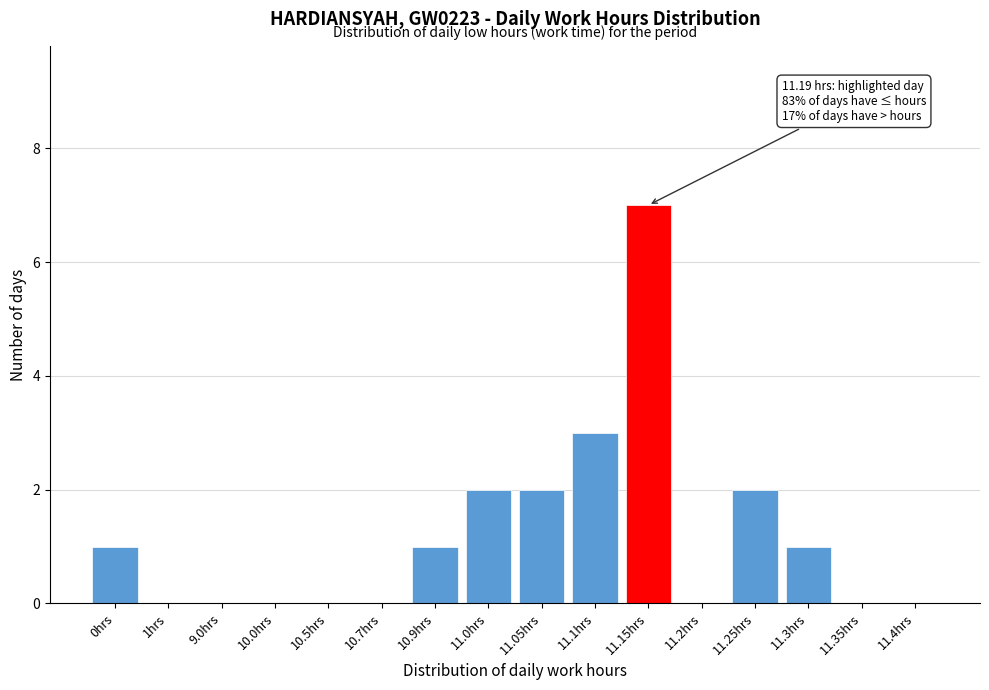

Reading left to right, extract all data points from this chart.

0hrs=1	1hrs=0	9.0hrs=0	10.0hrs=0	10.5hrs=0	10.7hrs=0	10.9hrs=1	11.0hrs=2	11.05hrs=2	11.1hrs=3	11.15hrs=7	11.2hrs=0	11.25hrs=2	11.3hrs=1	11.35hrs=0	11.4hrs=0